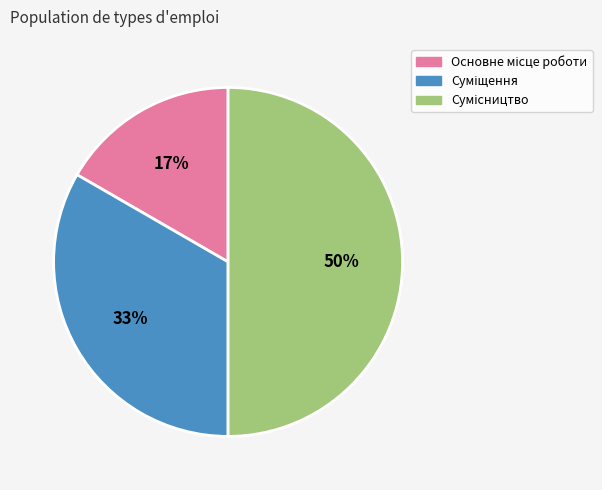

To the nearest percent, what is the average slice percentage?

33%